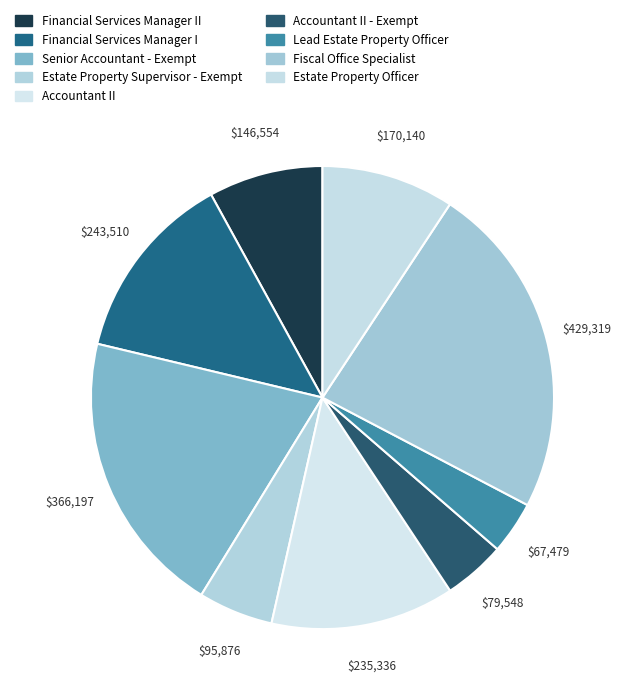

How many segments does this pie chart have?

9